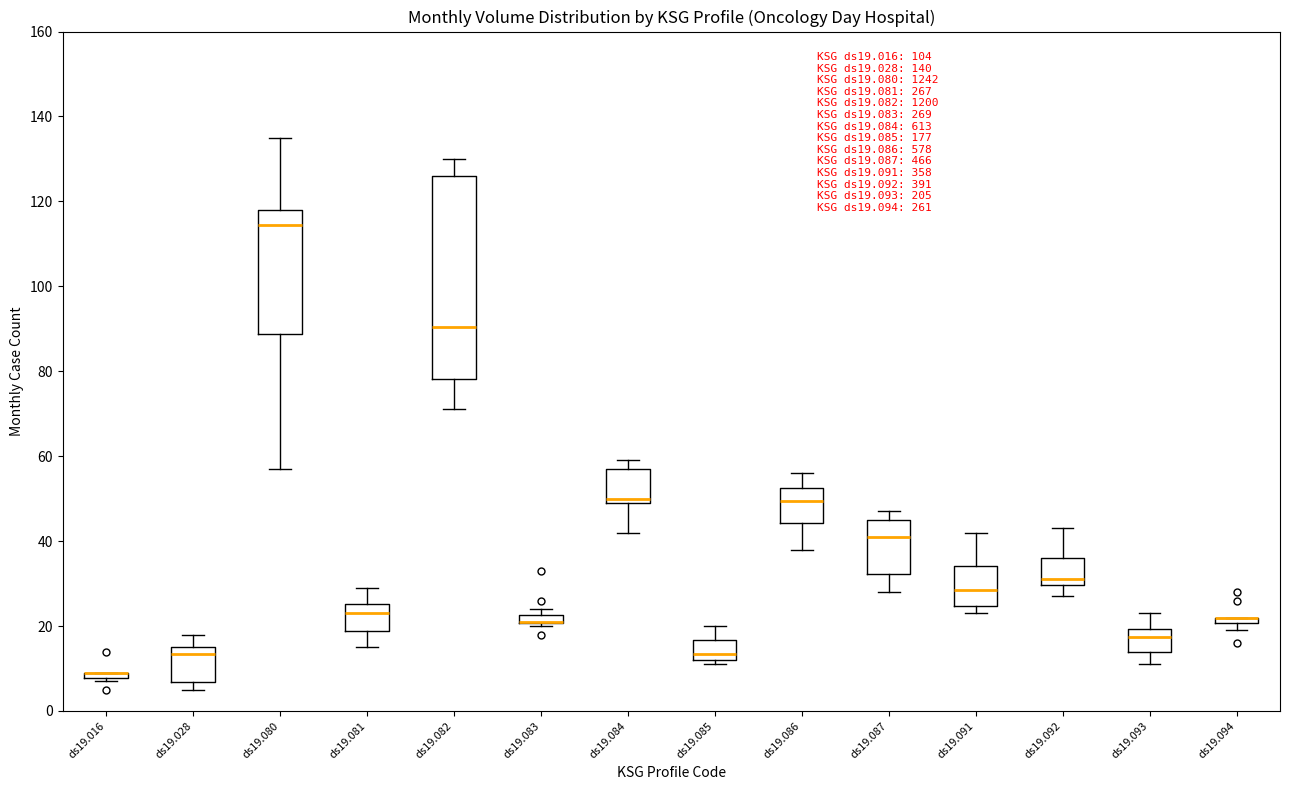

Where does the median line of the box for ds19.091 sit on the y-axis? The values are not printed on the chart, so give them approximately, as read against the axis.

28